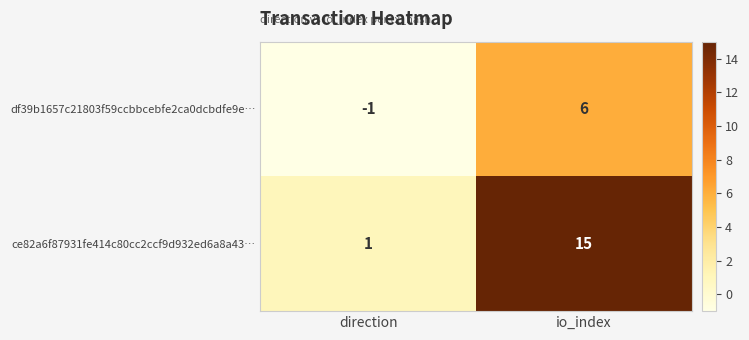

At which category is the sum across all series the highest?

io_index